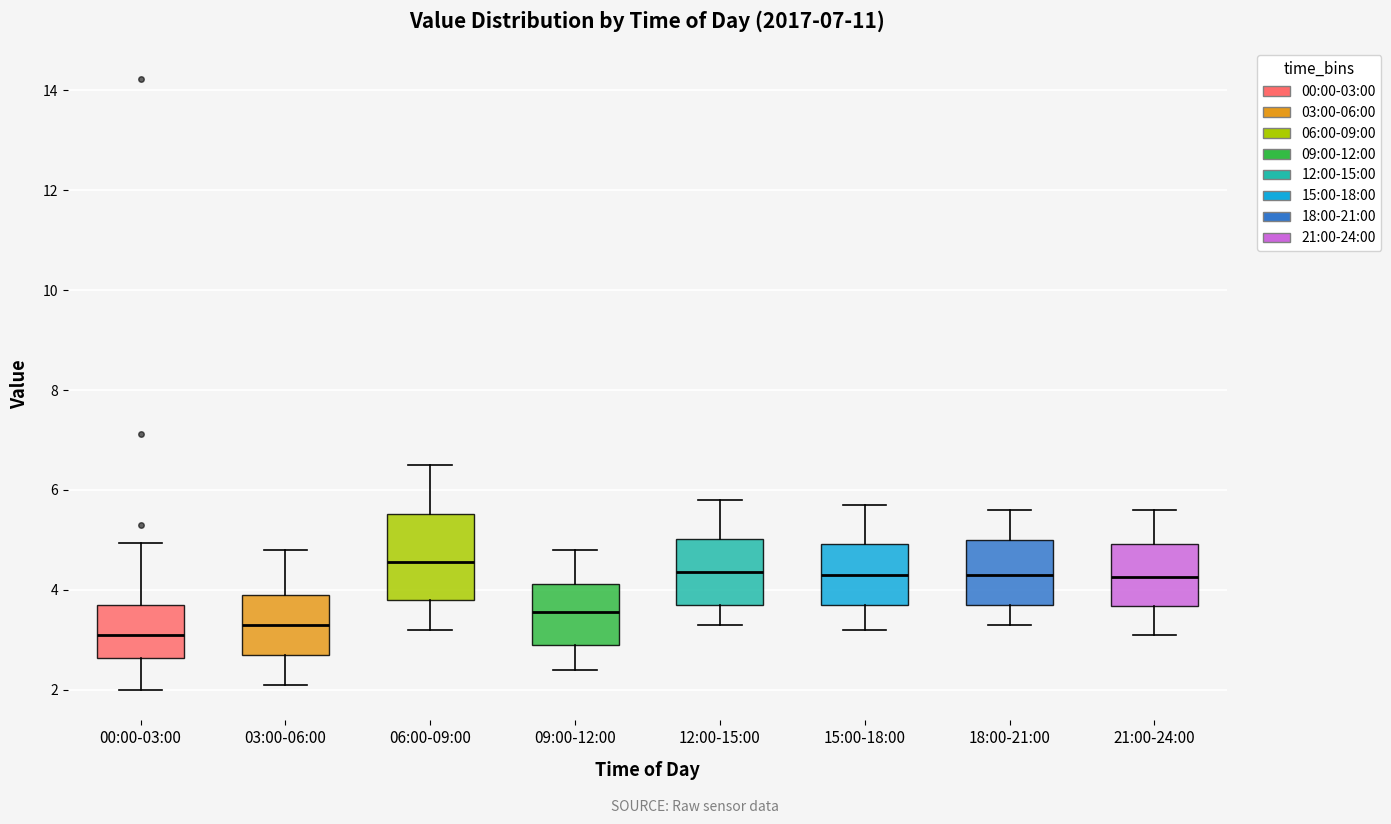

Reading left to right, transcribe this box plot: for each box, give where its median line is, the range the box spans, and where its two whiskers end, as read against the y-axis. The values are not printed on the chart, so give them approximately, as read against the axis.

00:00-03:00: median 3.2, box 2.6 to 3.6, whiskers 2.0 to 5.0
03:00-06:00: median 3.4, box 2.8 to 4.0, whiskers 2.2 to 4.8
06:00-09:00: median 4.6, box 3.8 to 5.6, whiskers 3.2 to 6.6
09:00-12:00: median 3.6, box 3.0 to 4.2, whiskers 2.4 to 4.8
12:00-15:00: median 4.4, box 3.8 to 5.0, whiskers 3.4 to 5.8
15:00-18:00: median 4.4, box 3.8 to 5.0, whiskers 3.2 to 5.8
18:00-21:00: median 4.4, box 3.8 to 5.0, whiskers 3.4 to 5.6
21:00-24:00: median 4.2, box 3.6 to 5.0, whiskers 3.2 to 5.6